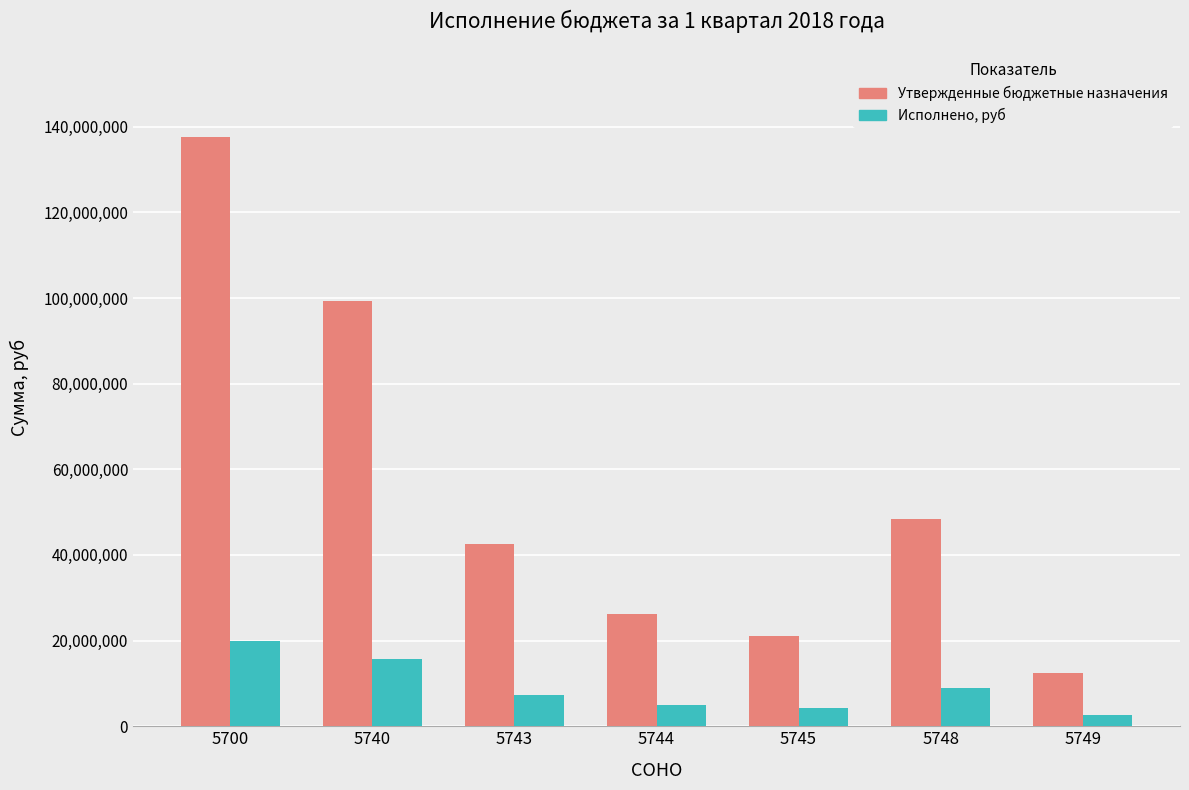

Which series has the widest spread of values?

Утвержденные бюджетные назначения